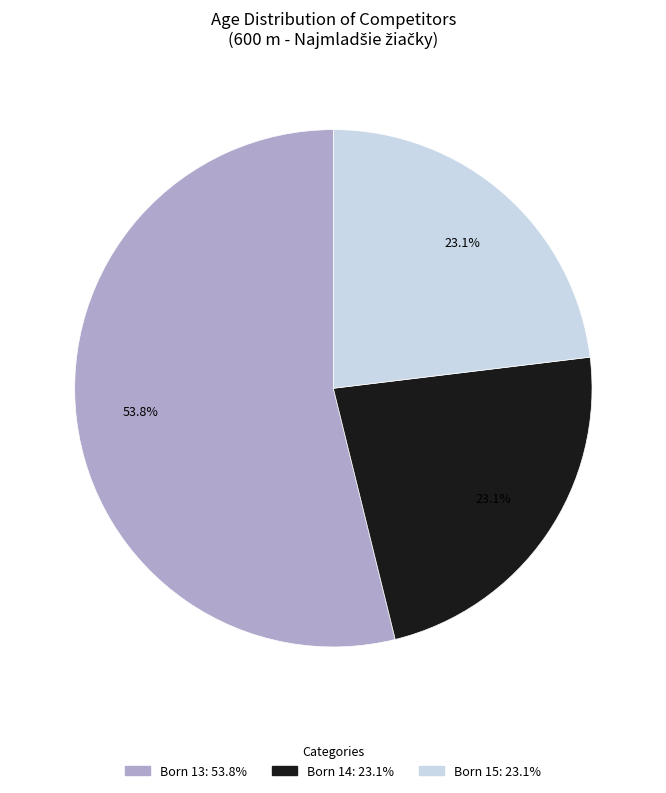

Is there a majority slice in this chart?

Yes